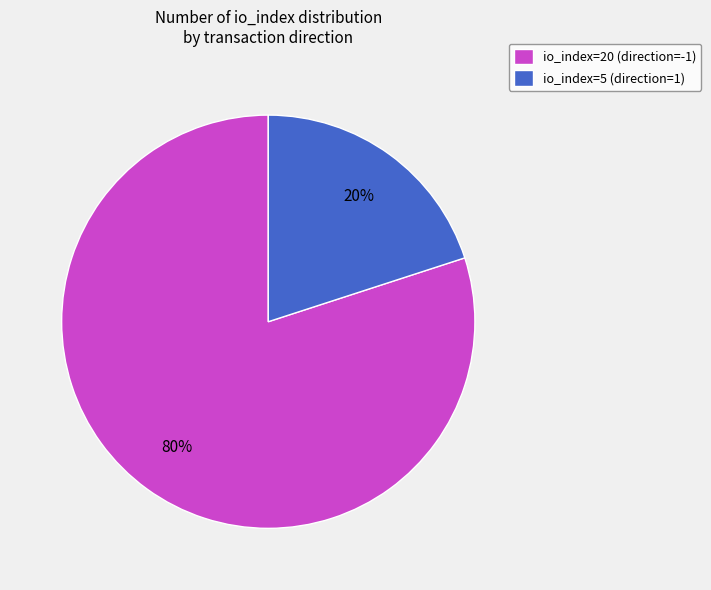

Which has a higher value, io_index=20 (direction=-1) or io_index=5 (direction=1)?

io_index=20 (direction=-1)